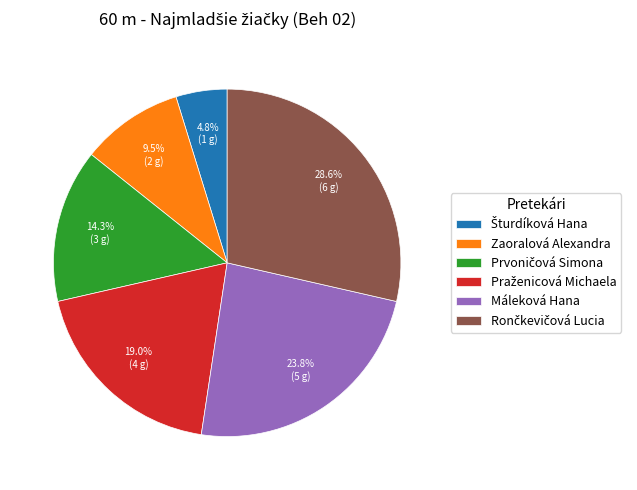

Does Zaoralová Alexandra represent more than half of the total?

No